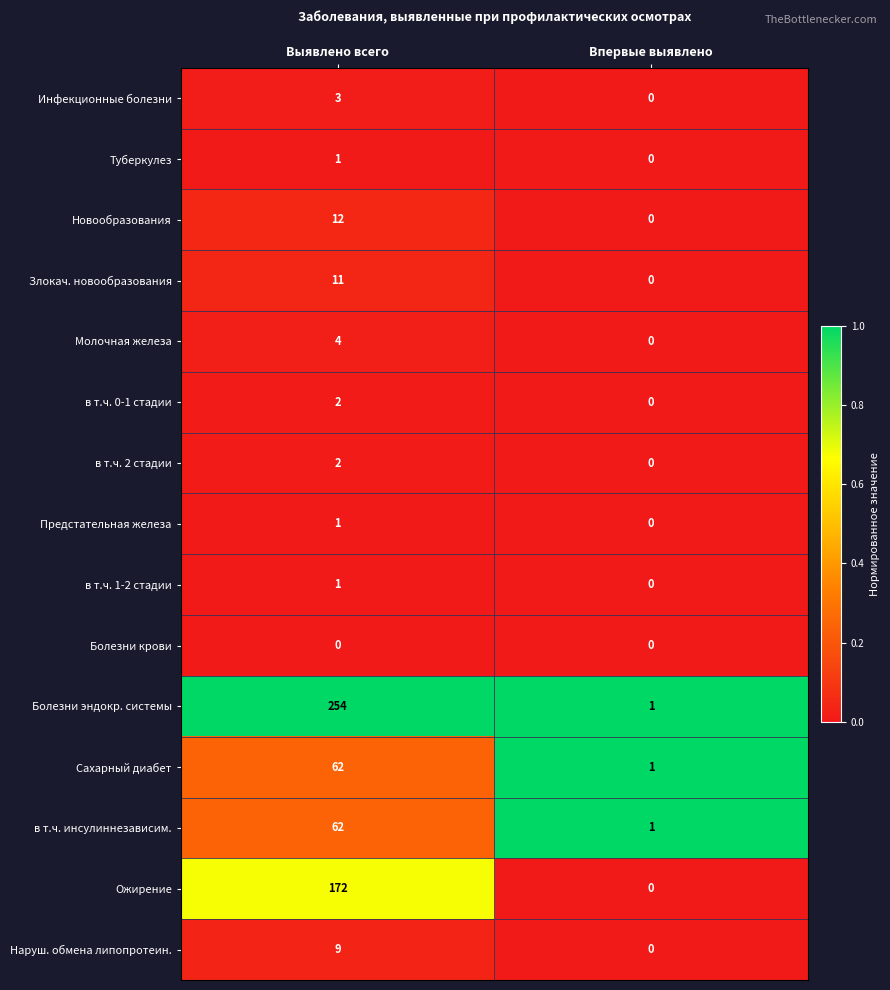

Which series changed the most between Выявлено всего and Впервые выявлено?

Болезни эндокр. системы